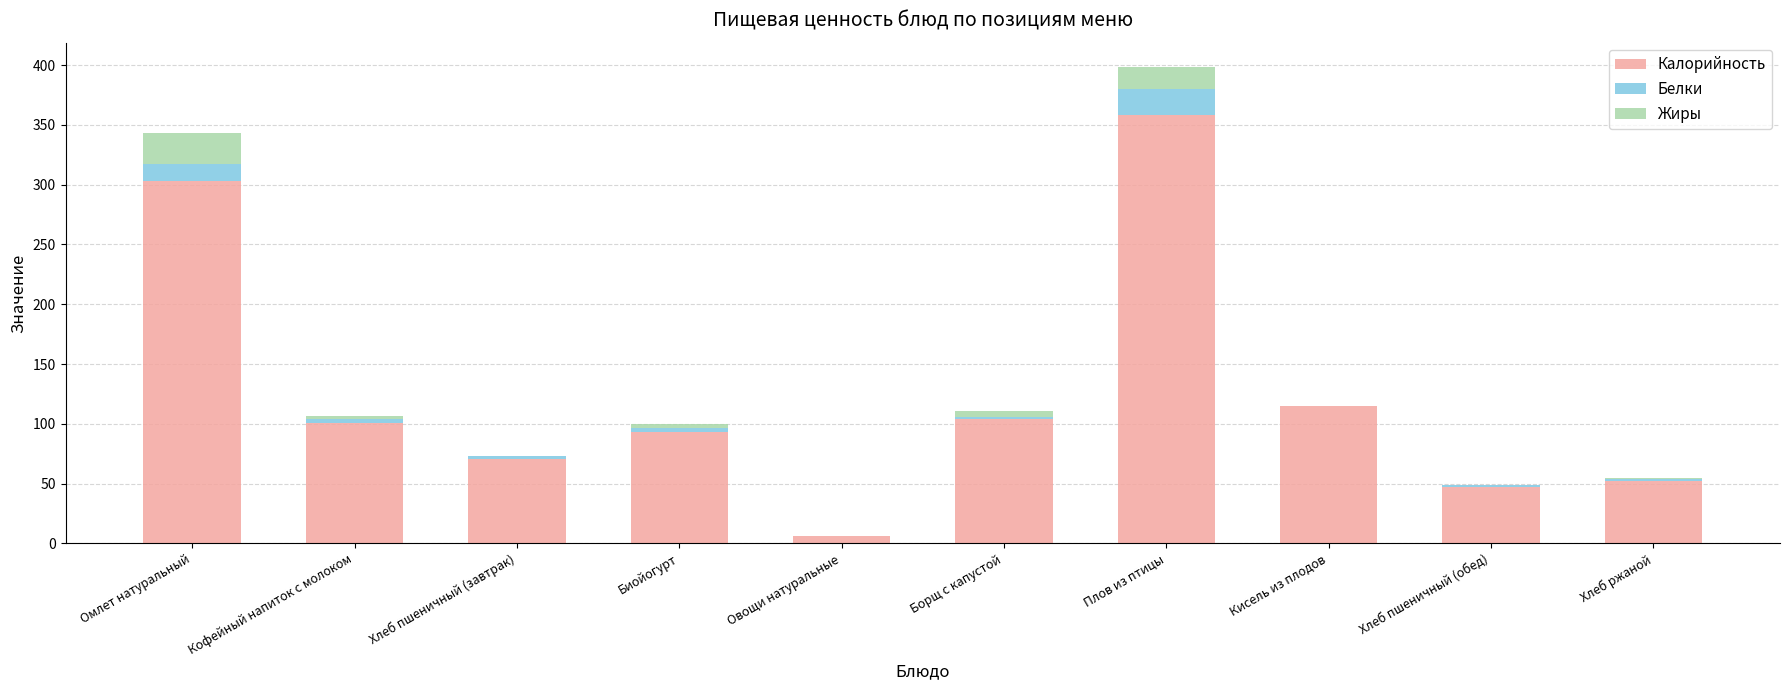

Count the number of data series in this chart.

3